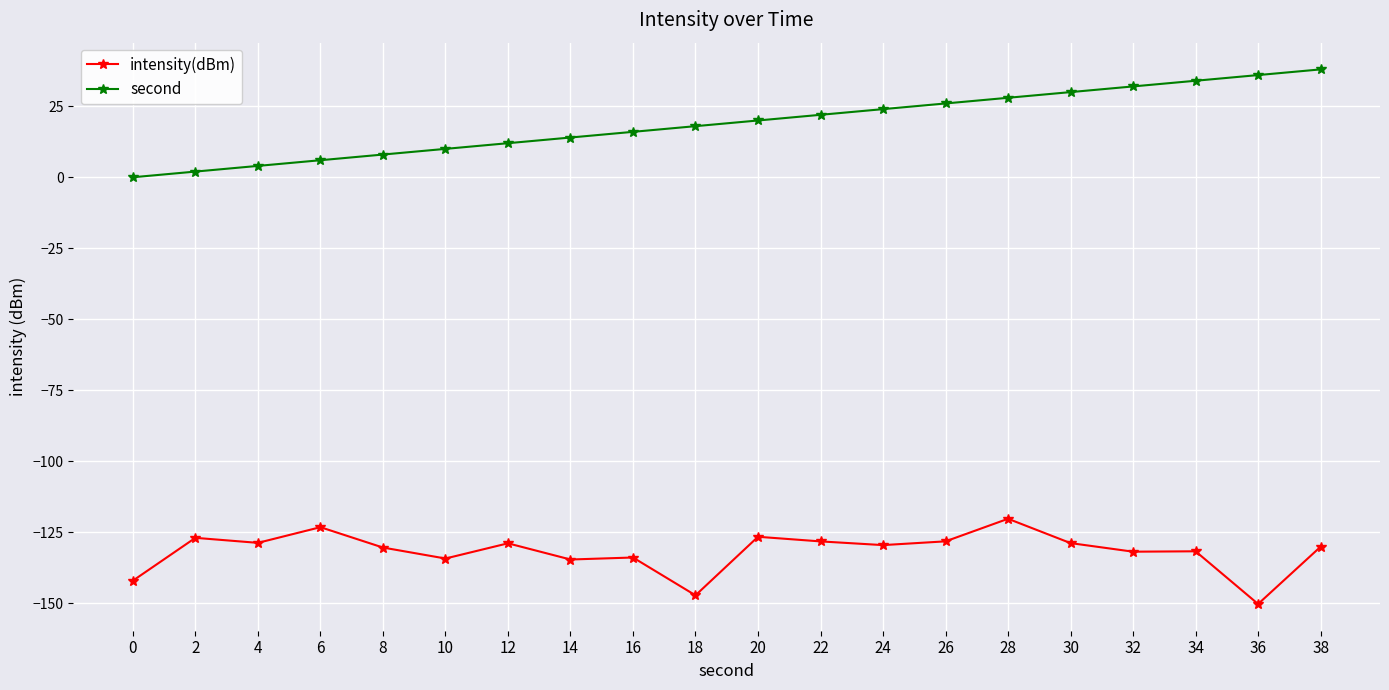

What is the value of the second point at the 18th from the left?

34.0